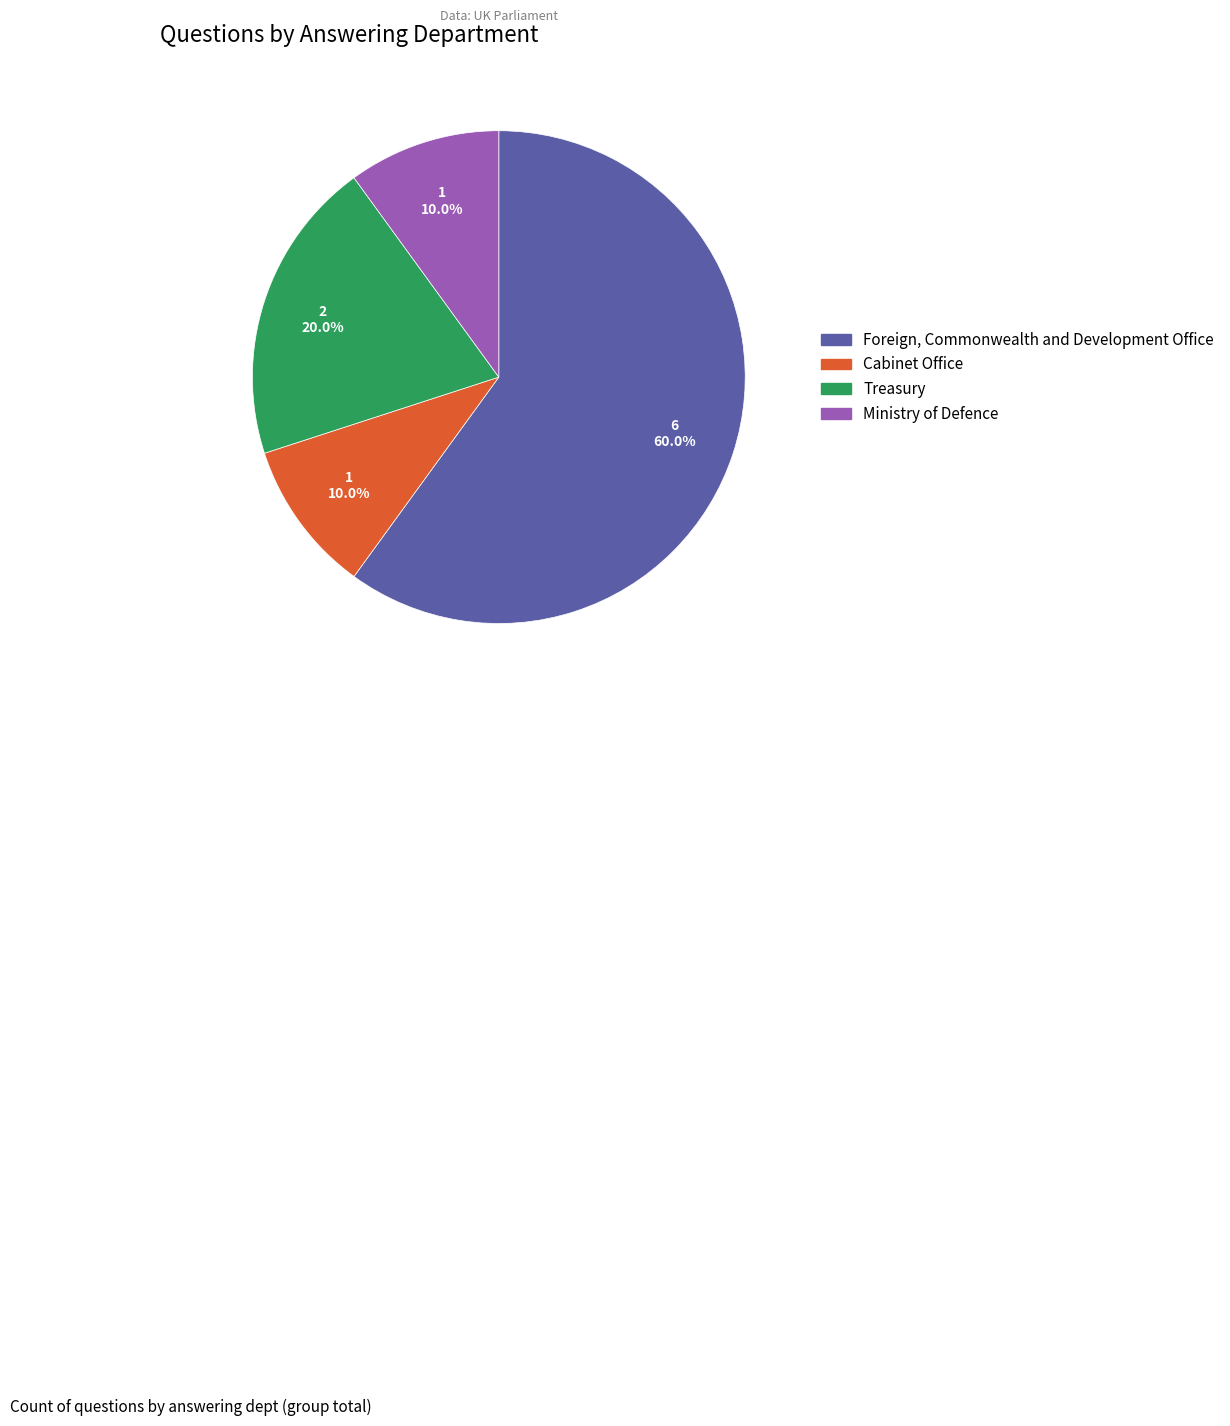

To the nearest percent, what is the average slice percentage?

25%